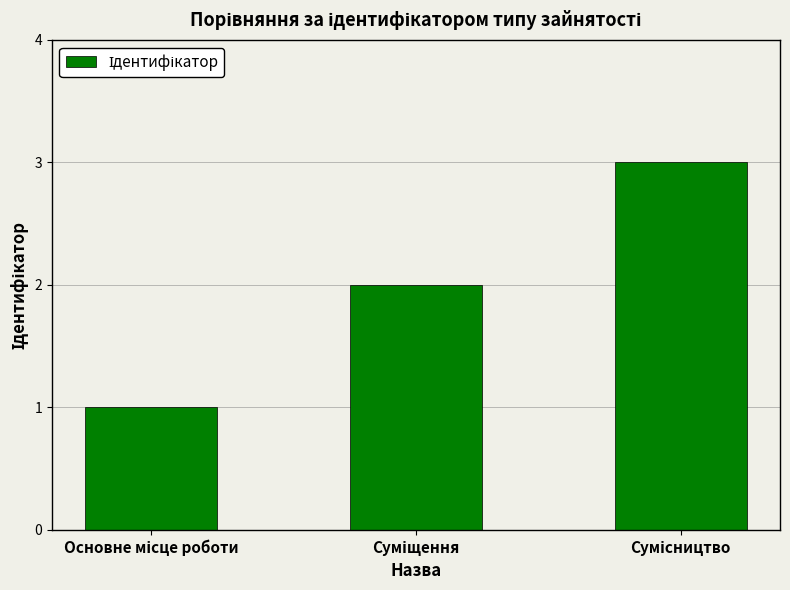

Are the bars horizontal?

No